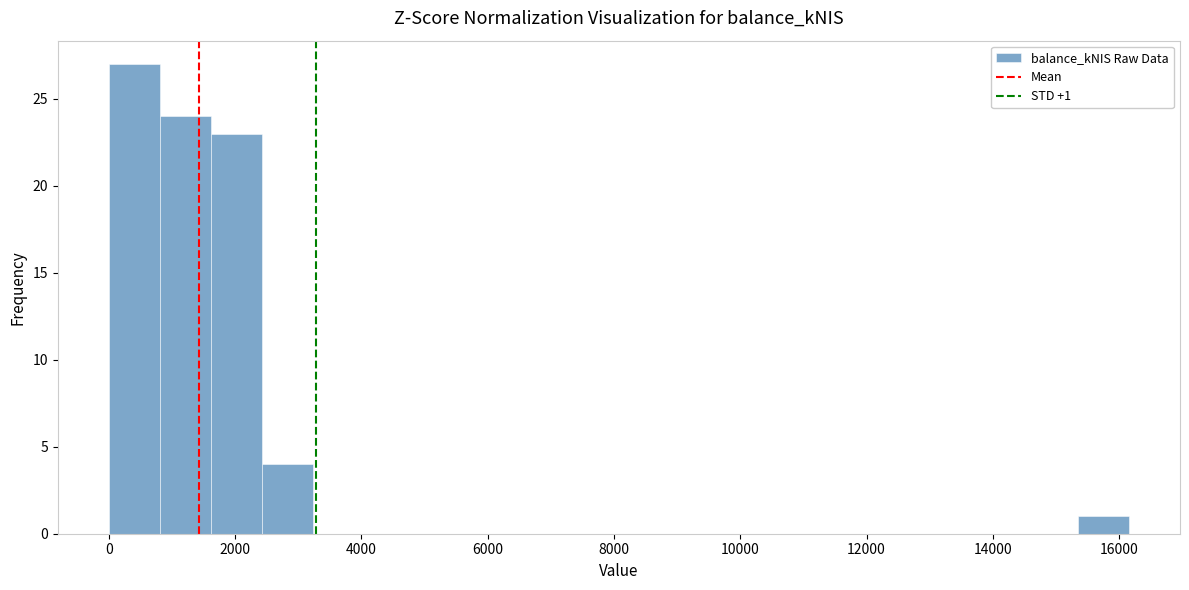

Over which range of the x-axis is the bar tallest?

0 to 800